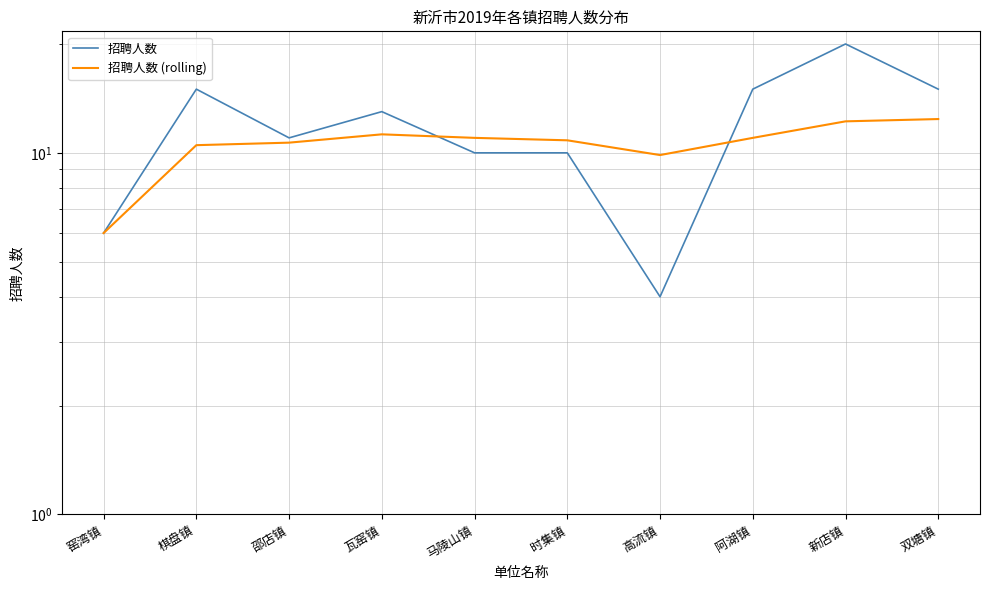

The 招聘人数 series shows 14.6 at 邵店镇. True or false?

False